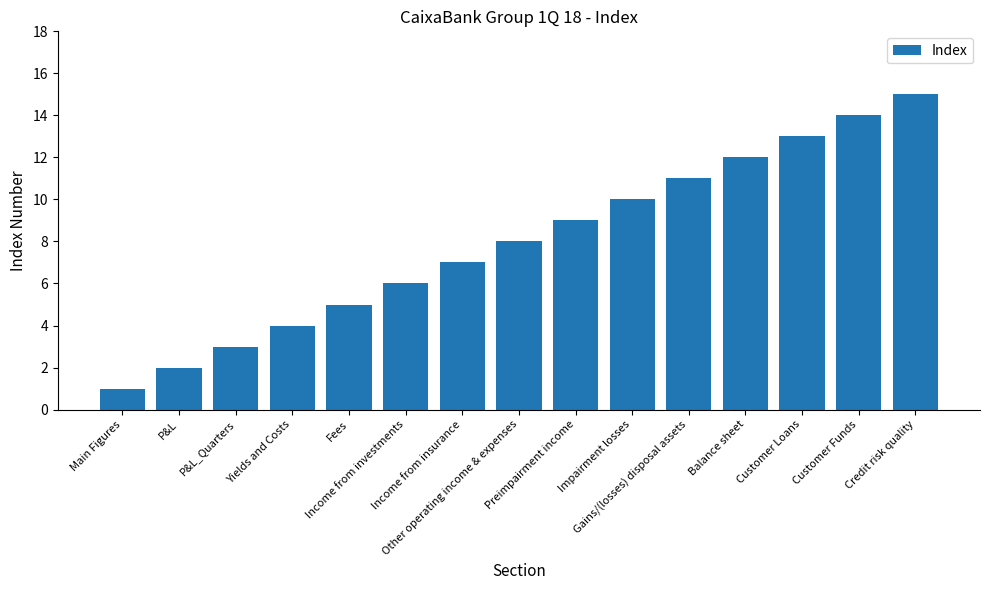

Are the bars grouped side by side (vs. stacked)?

No